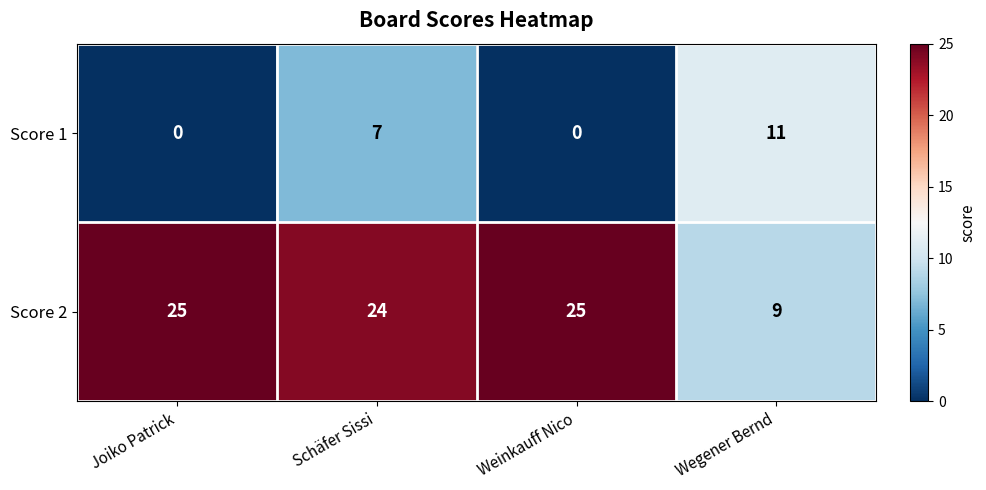

What is the difference between the highest and lowest values at Schäfer Sissi?

17